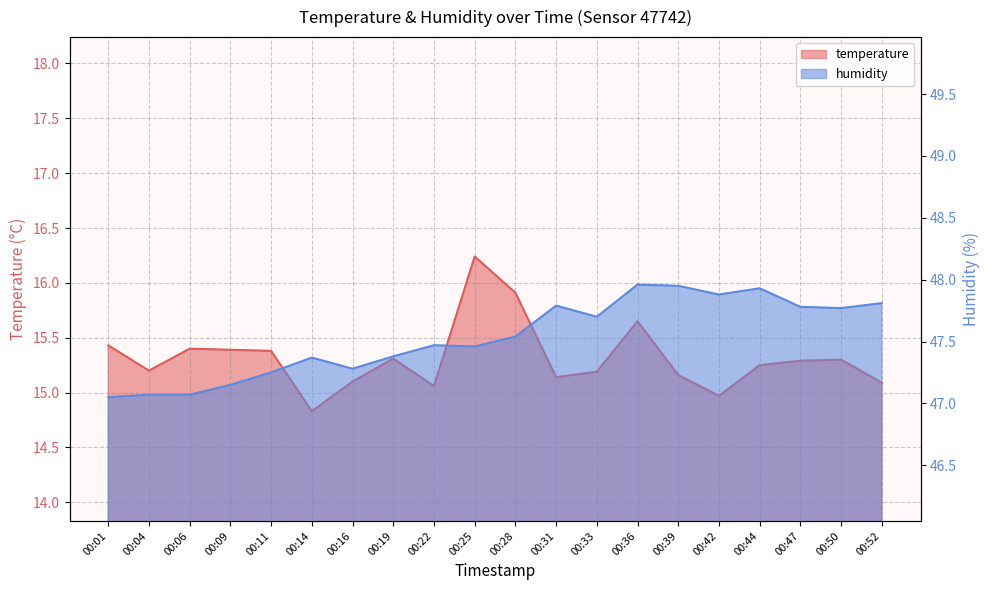

What is the smallest value displayed?

14.8